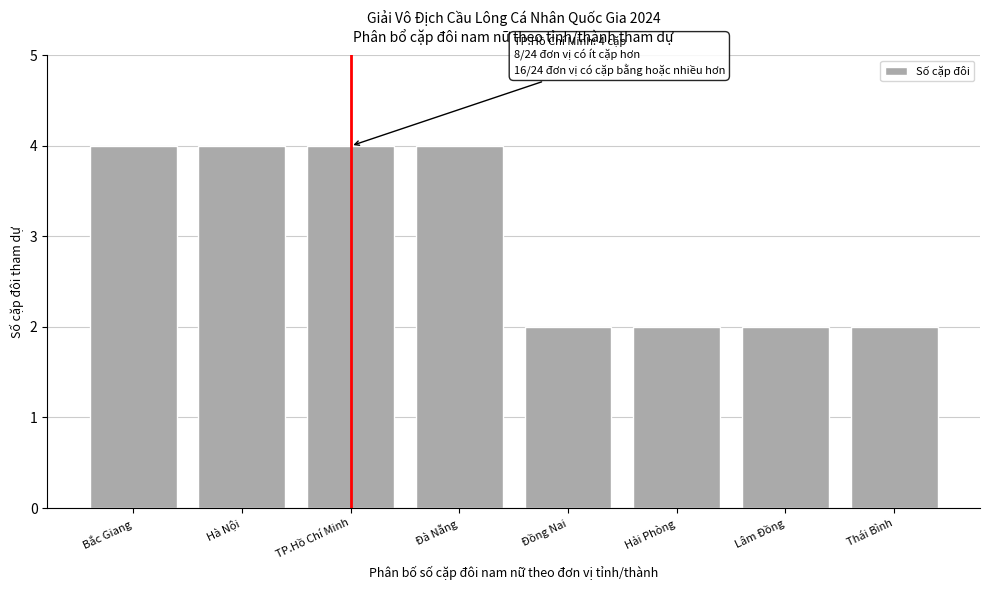

Reading left to right, what are all the values shown in this chart?

Bắc Giang=4	Hà Nội=4	TP.Hồ Chí Minh=4	Đà Nẵng=4	Đồng Nai=2	Hải Phòng=2	Lâm Đồng=2	Thái Bình=2